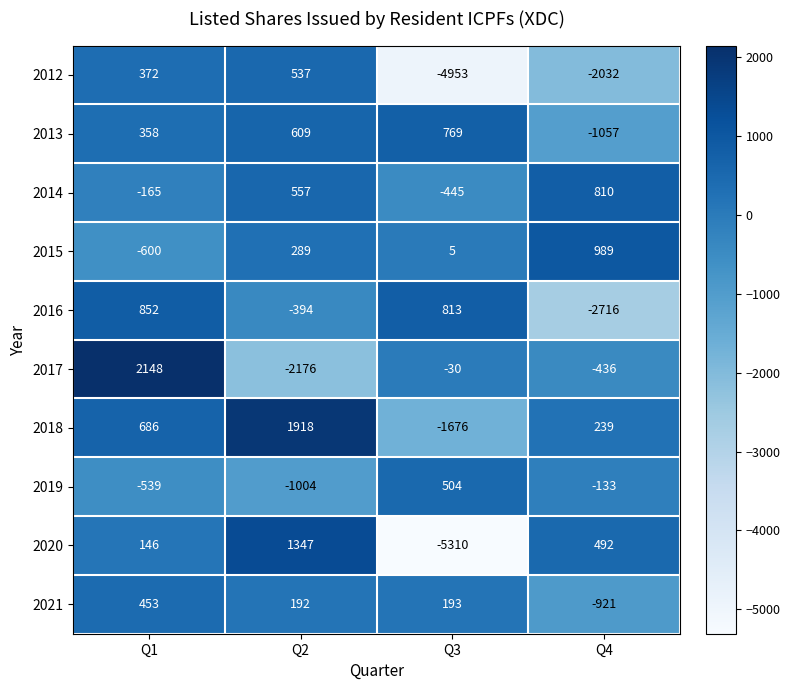

What is the sum of the 2016 values at Q4 and Q1?

-1864